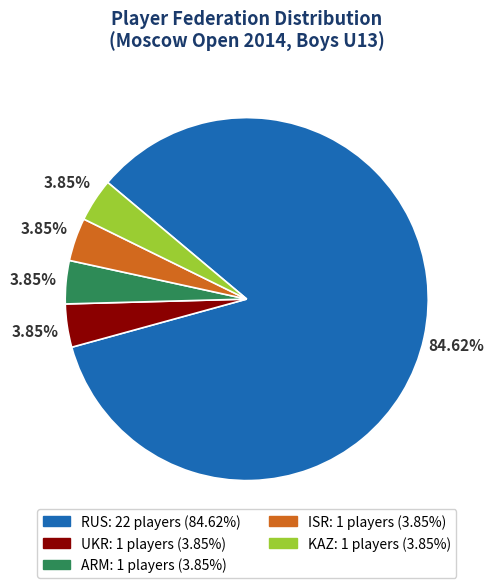

Is the sum of ARM and UKR greater than half?

No